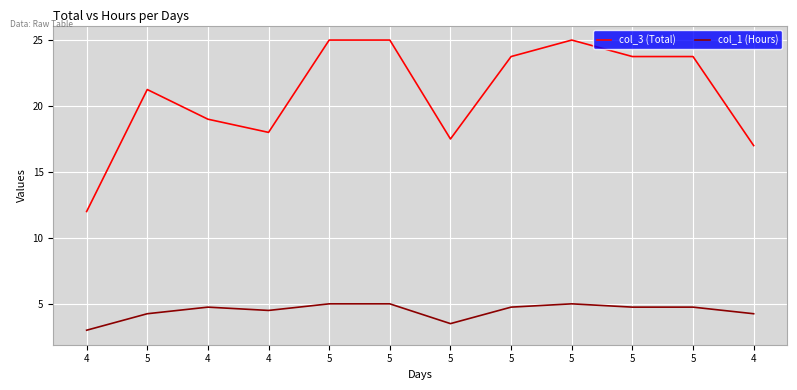

True or false: col_1 (Hours) and col_3 (Total) cross at least once.

False